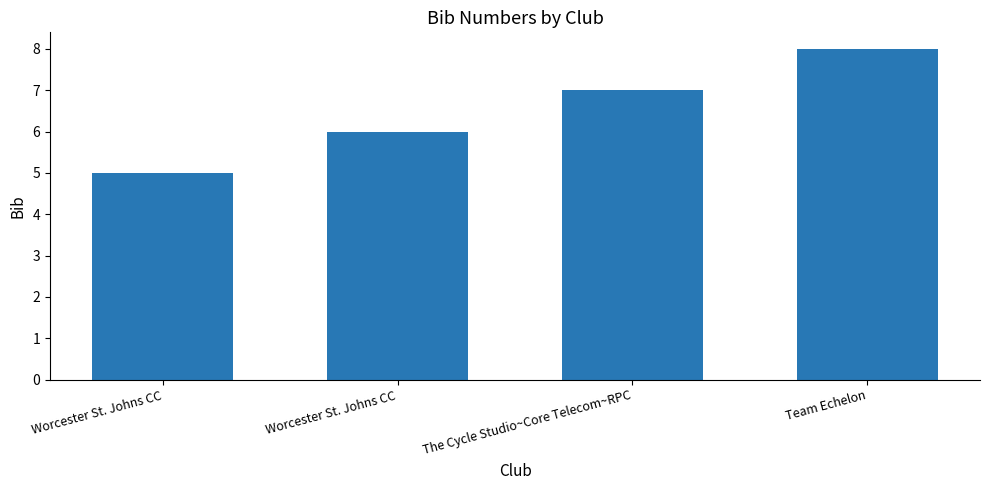

List the labels in order of value, largest first.

Team Echelon, The Cycle Studio~Core Telecom~RPC, Worcester St. Johns CC, Worcester St. Johns CC